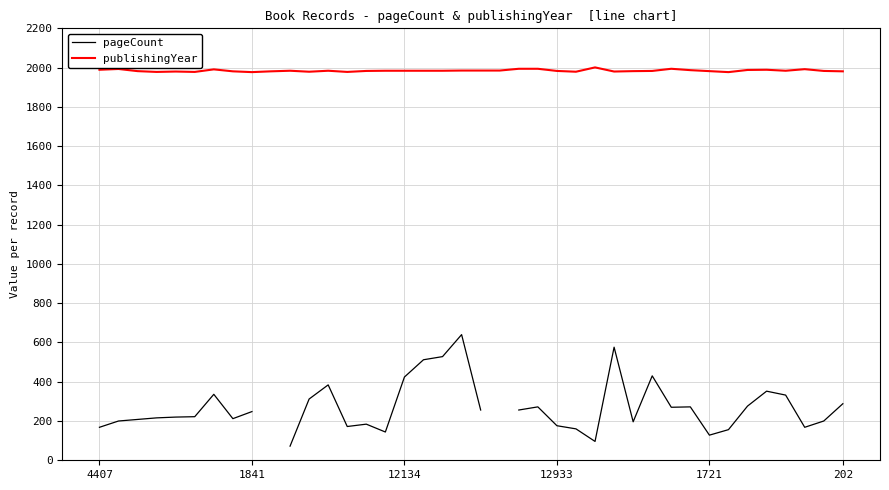

What is the minimum value for publishingYear?

1977